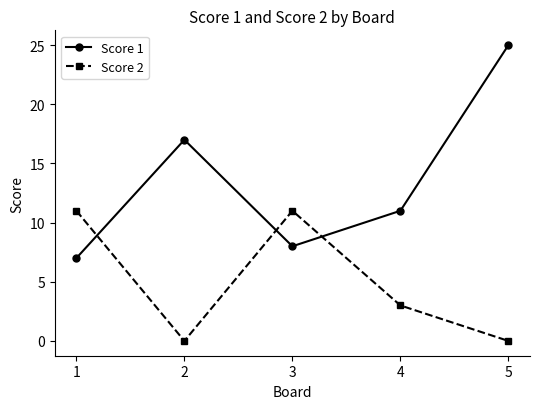

What is the value of the Score 1 point at the 1st from the left?

7